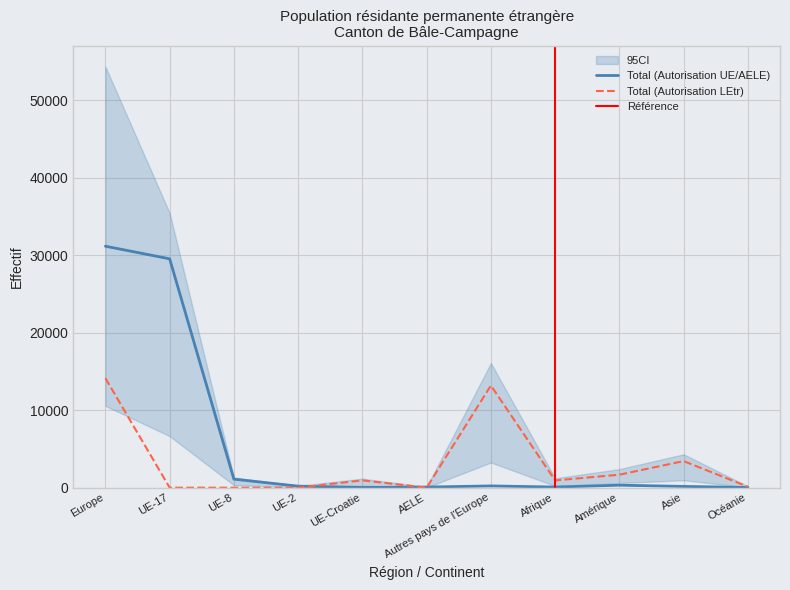

The Total (Autorisation UE/AELE) series shows 321 at Amérique. True or false?

True